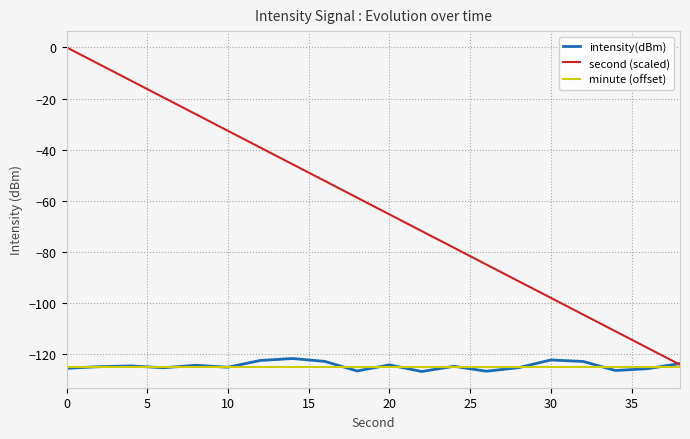

What is the average value of the second (scaled) series?

-62.0